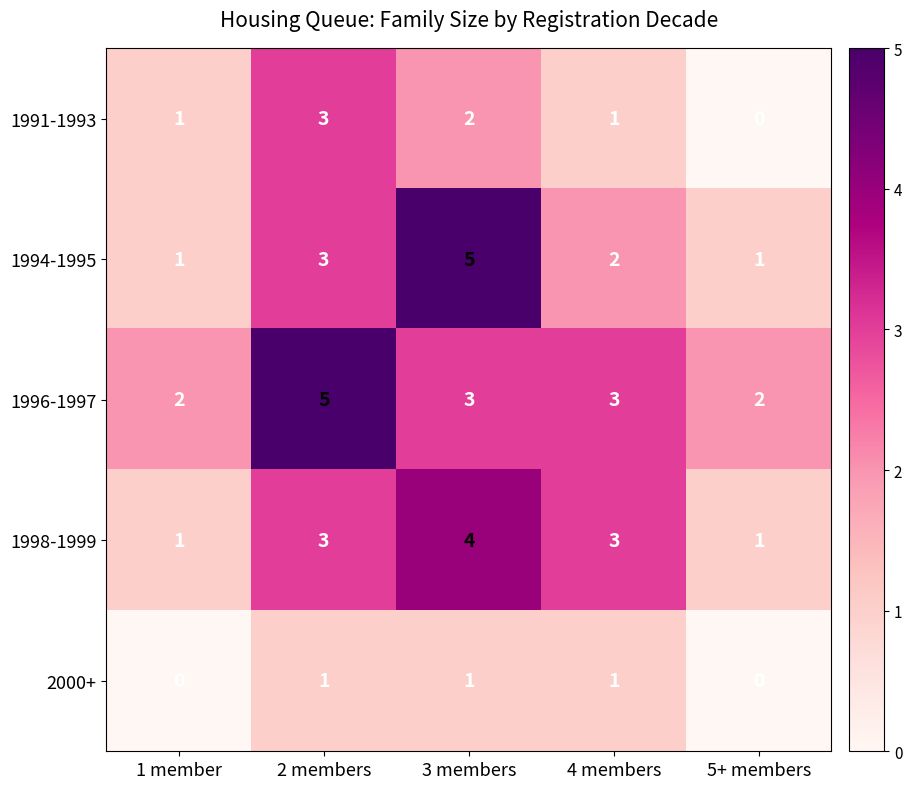

What is the spread (max minus min) of values at 3 members?

4